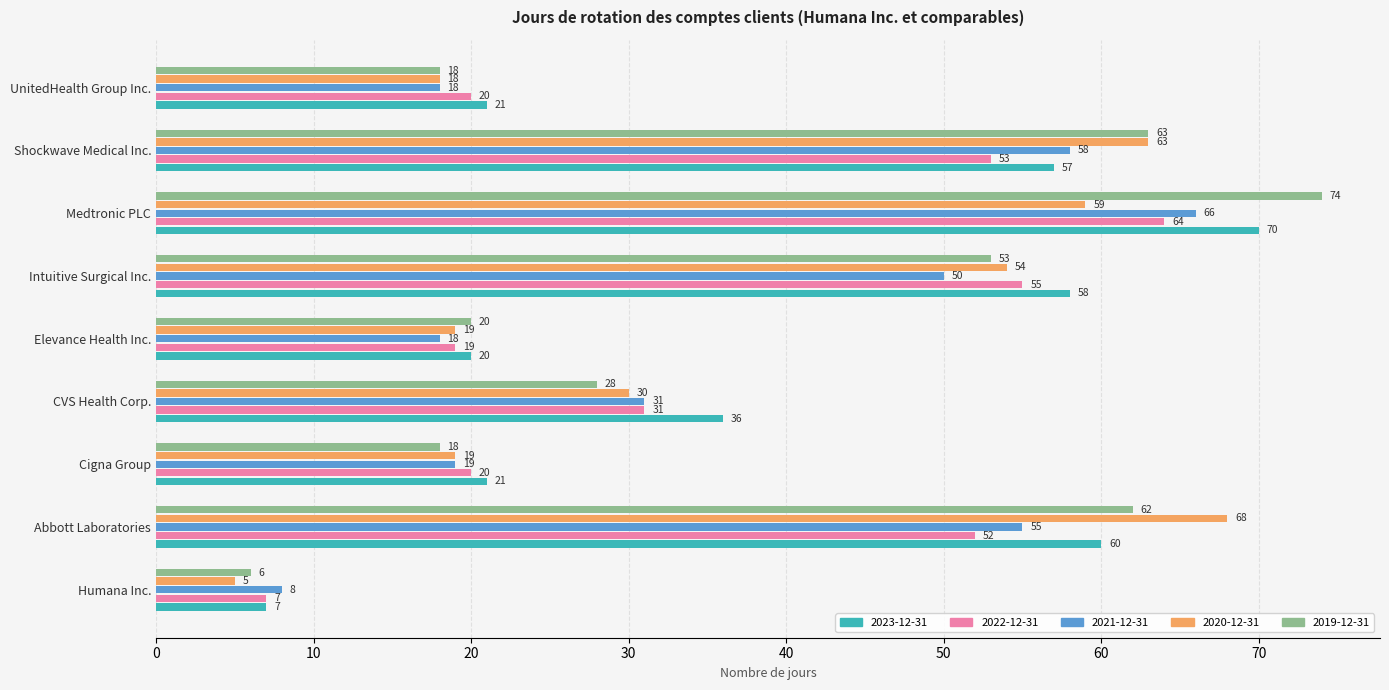

Is it true that 2023-12-31 equals 3 at Humana Inc.?

False